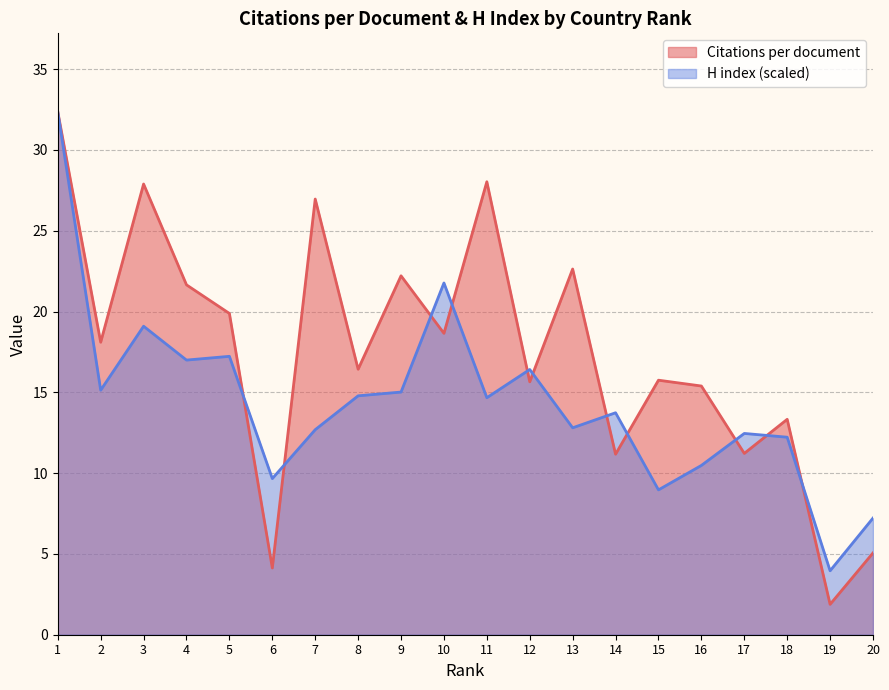

What is the maximum value shown in the chart?

32.4